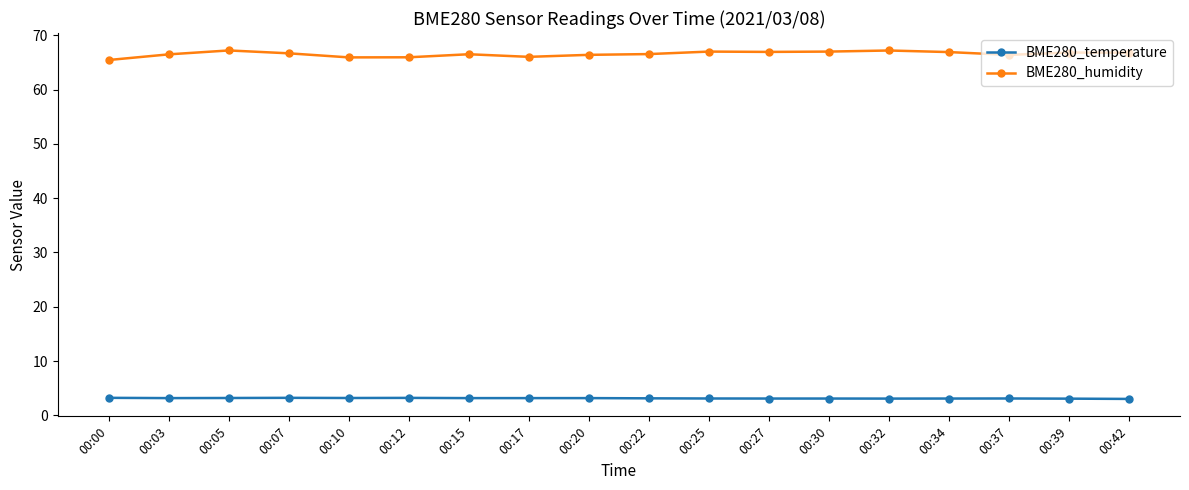

What is the maximum value shown in the chart?

67.2